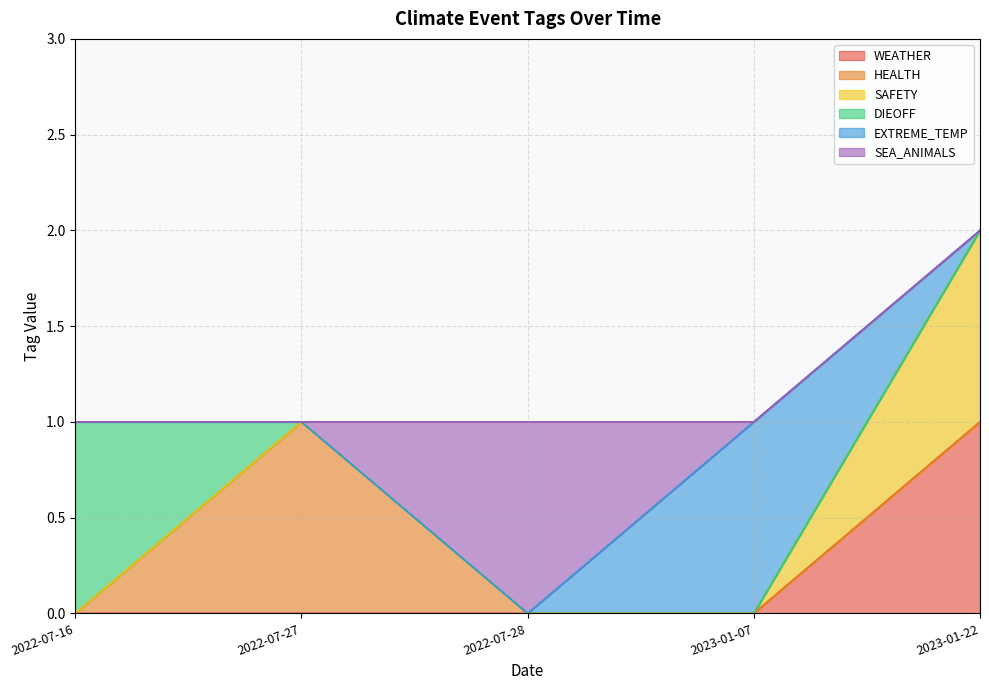

The HEALTH series shows -1 at 2023-01-07. True or false?

False